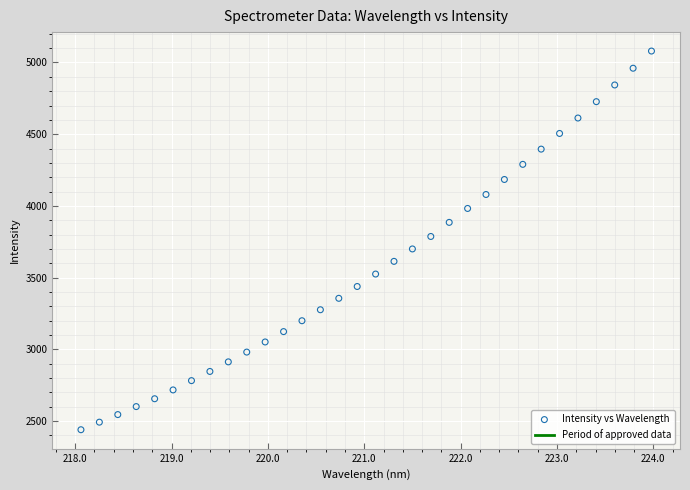

What is the range of Y values (max minus min)?

2640.0